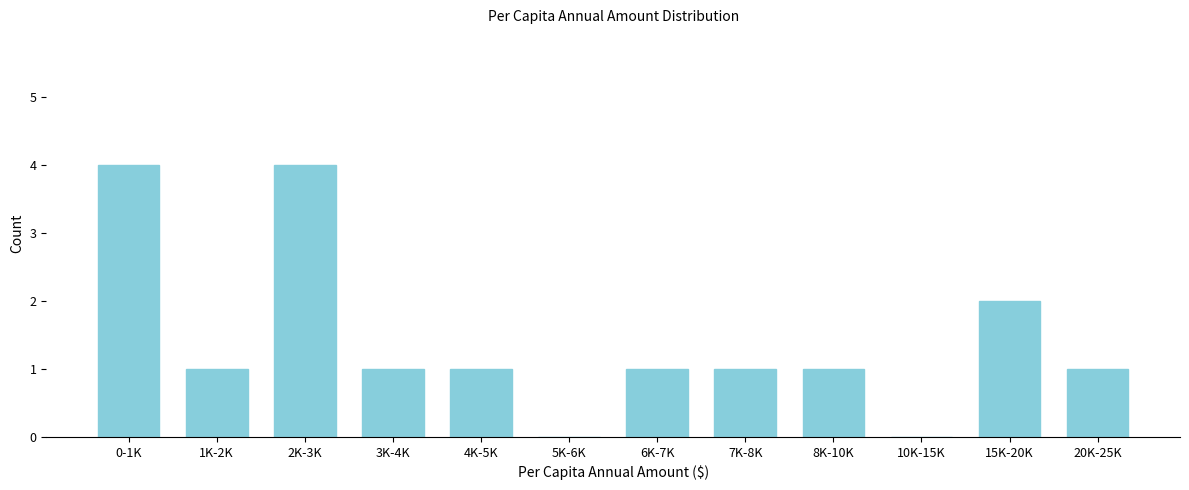

Reading left to right, what are all the values shown in this chart?

0-1K=4	1K-2K=1	2K-3K=4	3K-4K=1	4K-5K=1	5K-6K=0	6K-7K=1	7K-8K=1	8K-10K=1	10K-15K=0	15K-20K=2	20K-25K=1